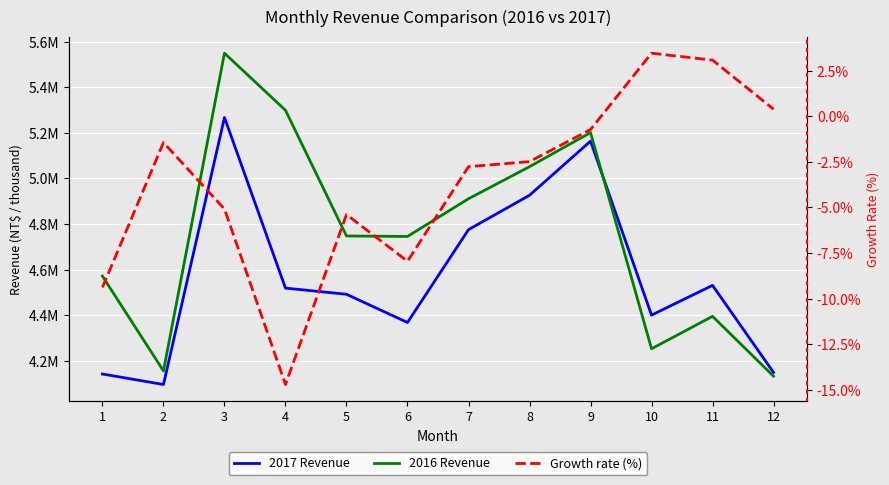

How many values in the 2017 Revenue series exceed 4518691?

5